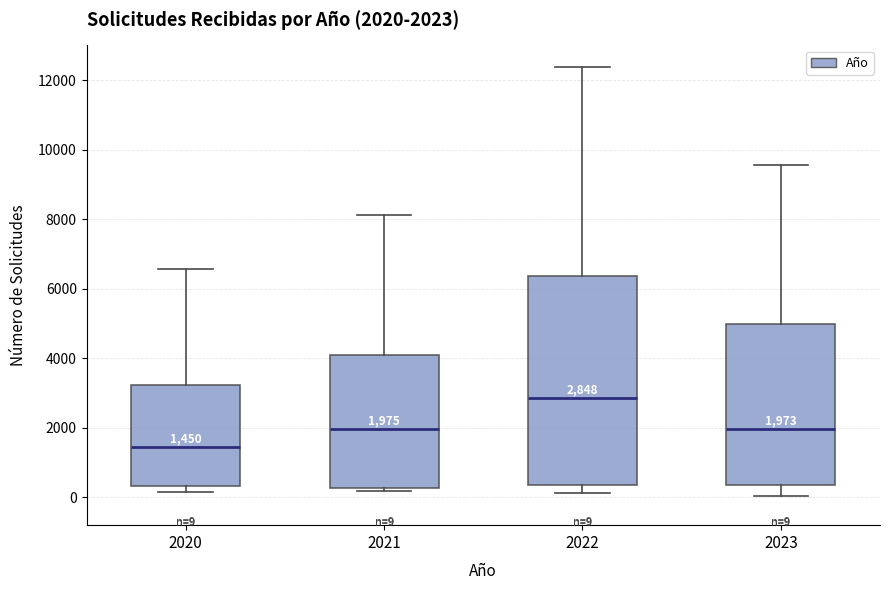

Which box is the tallest, from its lower edge to its upper edge?

2022